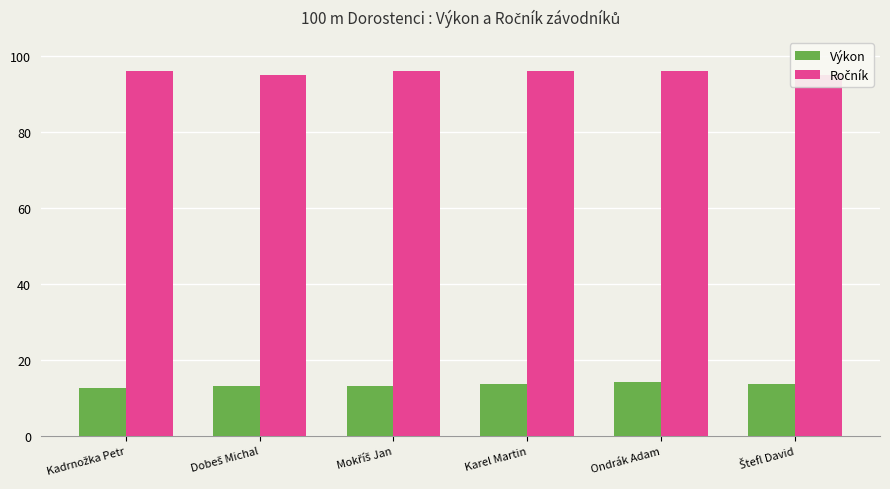

What is the difference between the maximum and minimum values in the Ročník series?

1.0